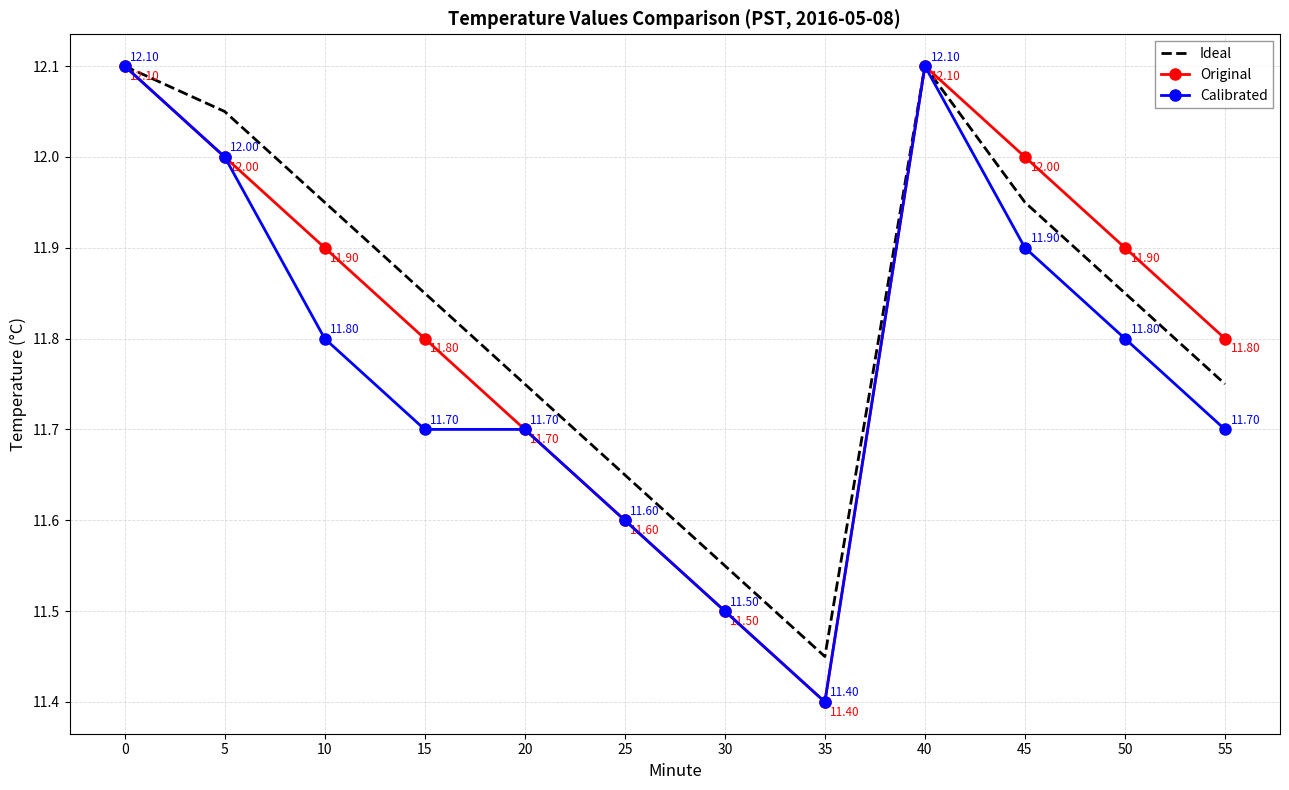

List the series in order of their overall mean, highest first.

Ideal, Original, Calibrated